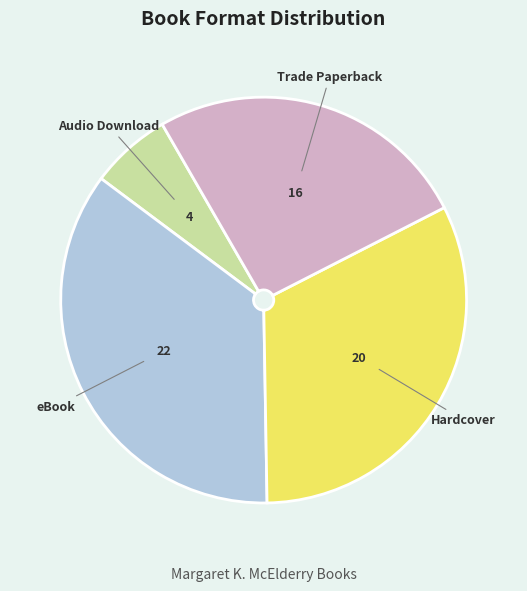

Is there any slice that represents more than half of the pie?

No